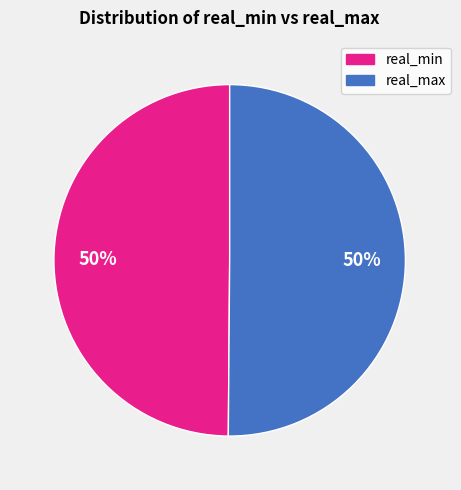

What is the ratio of the value at real_max to the value at real_min?

1.0